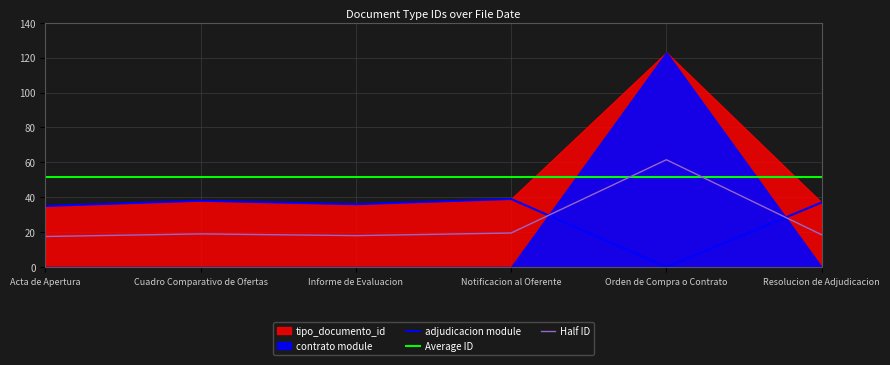

Which series ends up on top after the final intersection of Average ID and Half ID?

Average ID